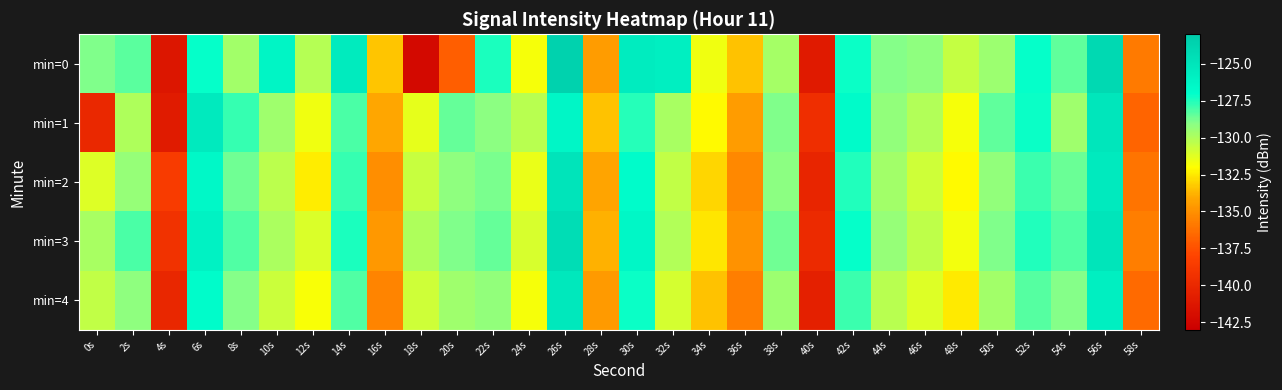

Which category has the lowest value across all series?

18s